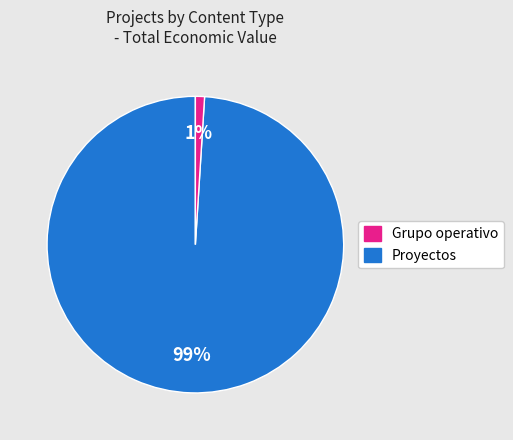

Is there any slice that represents more than half of the pie?

Yes